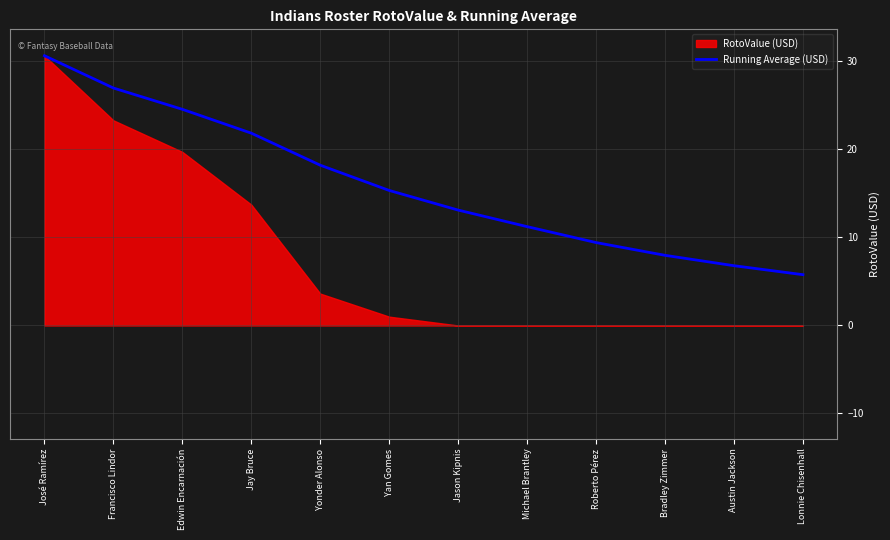

True or false: the data shows 11.2 at Michael Brantley.

True